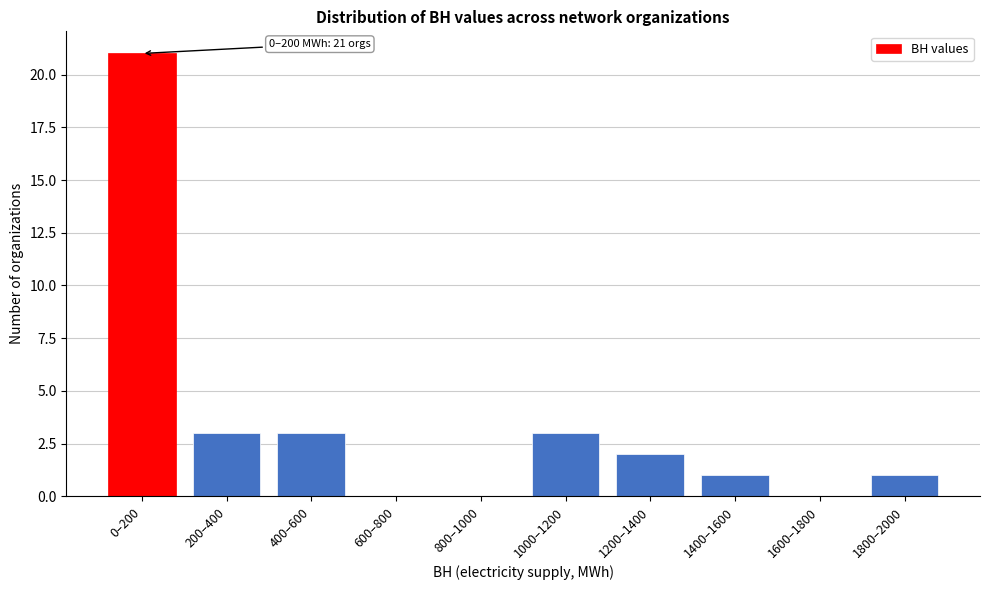

Reading left to right, extract all data points from this chart.

0–200=21	200–400=3	400–600=3	600–800=0	800–1000=0	1000–1200=3	1200–1400=2	1400–1600=1	1600–1800=0	1800–2000=1